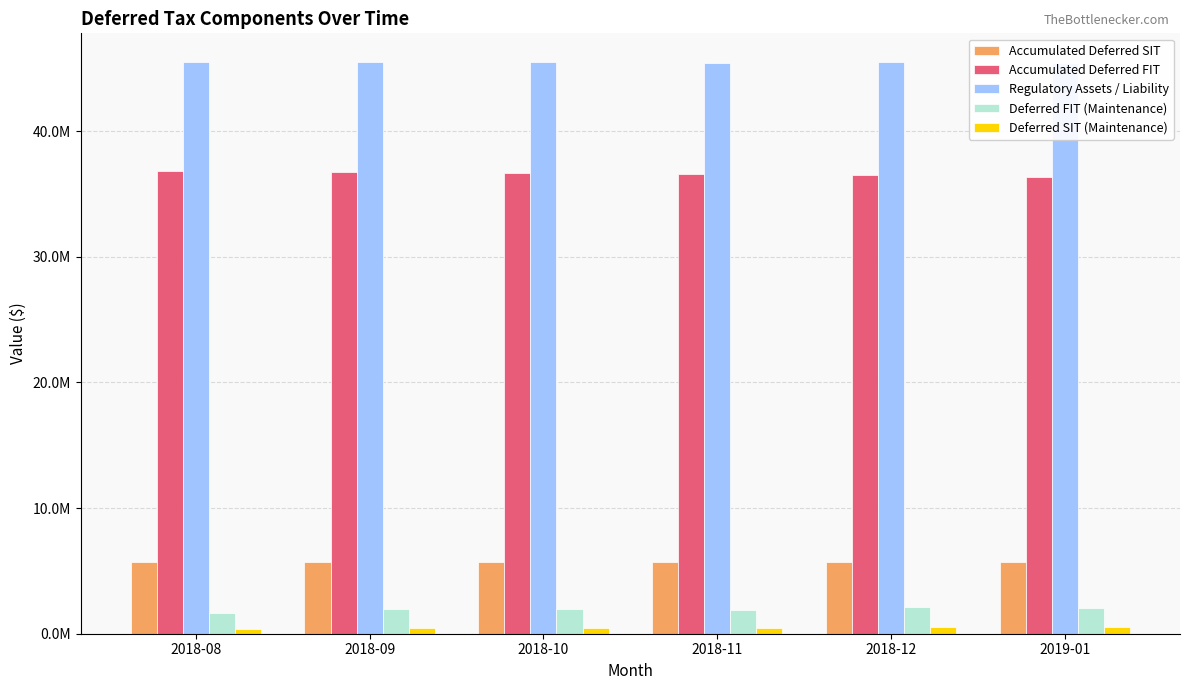

Are the bars horizontal?

No